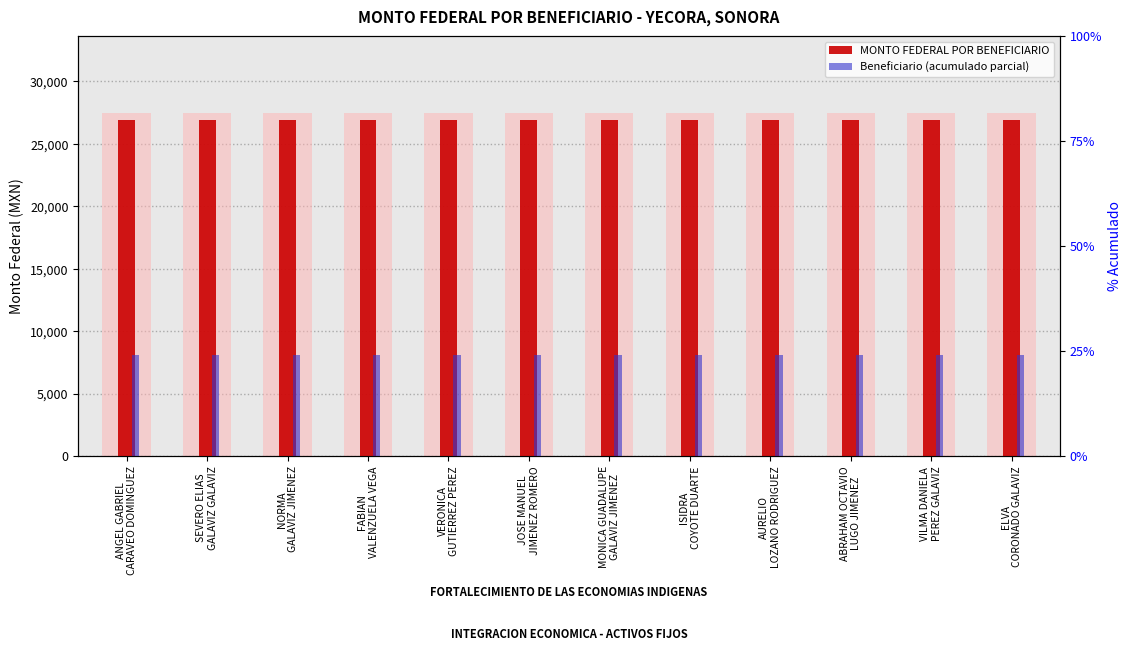

What are all the series names shown in the legend?

MONTO FEDERAL POR BENEFICIARIO, Beneficiario (acumulado parcial)